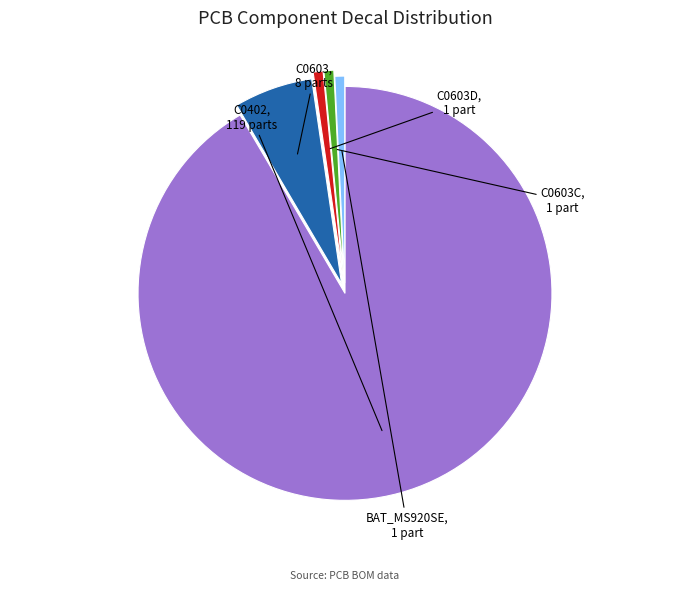

Is there a majority slice in this chart?

Yes